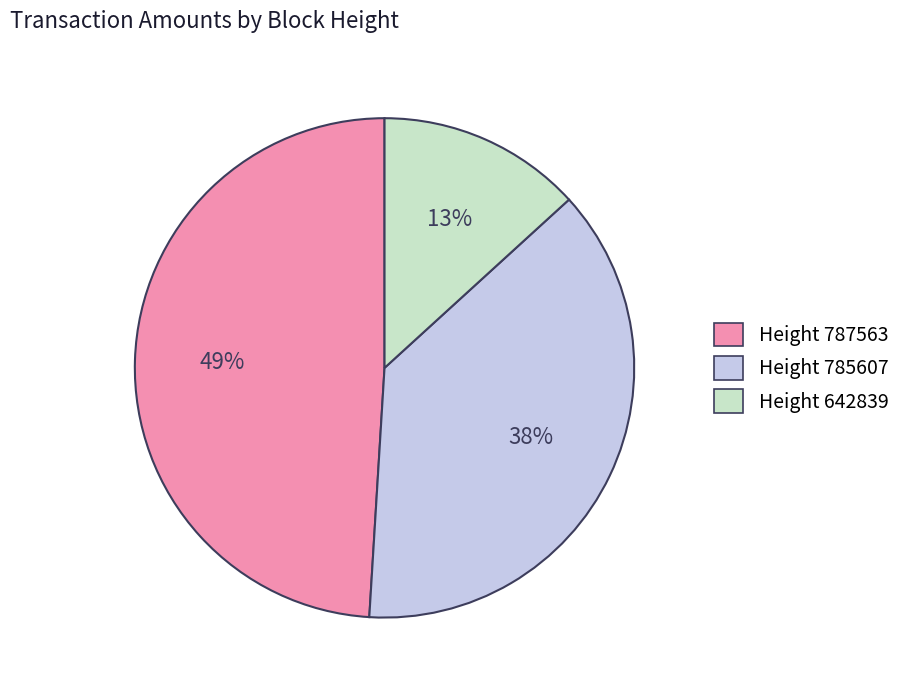

How many segments does this pie chart have?

3